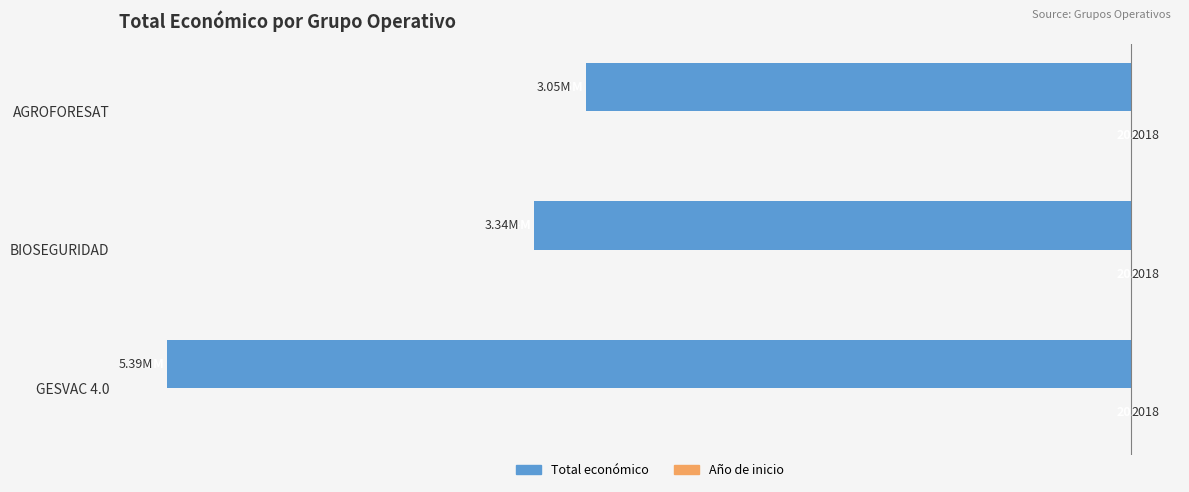

Which series changed the most between GESVAC 4.0 and AGROFORESAT?

Total económico